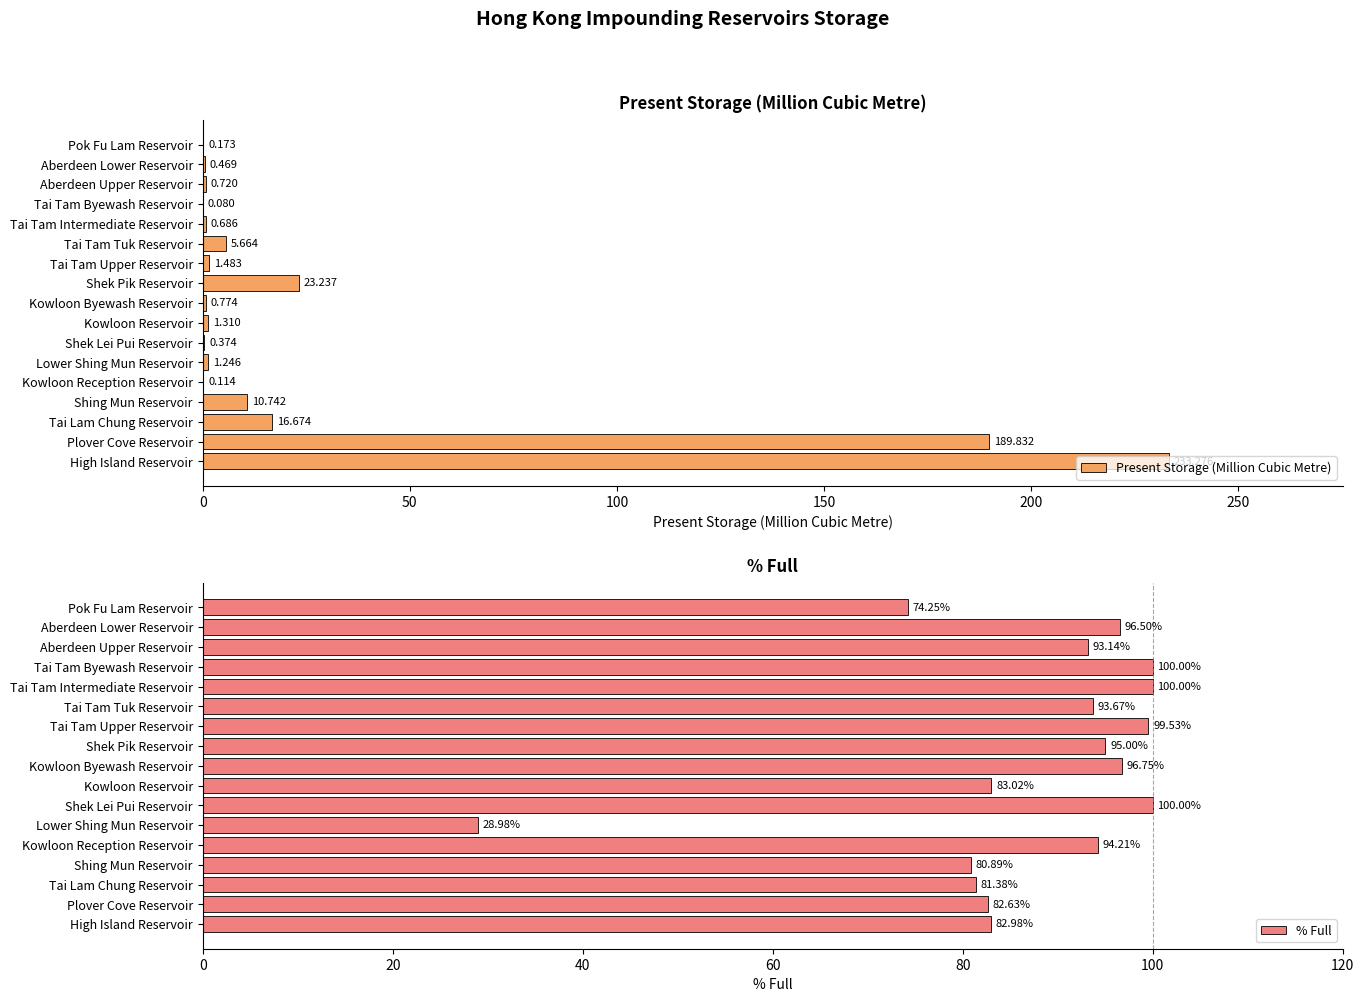

At which label does Present Storage (Million Cubic Metre) reach its peak?

High Island Reservoir